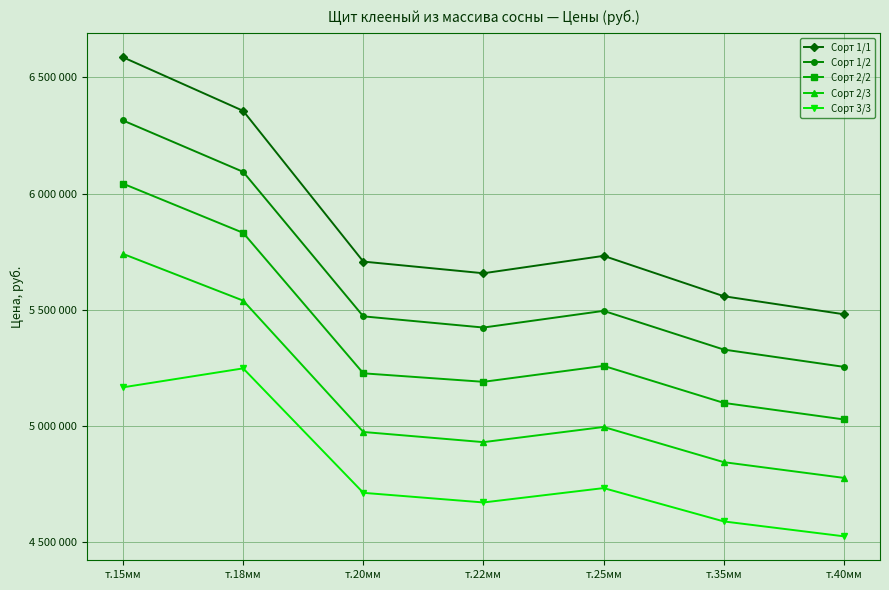

What is the value of the Сорт 1/2 point at the 6th from the left?

5329091